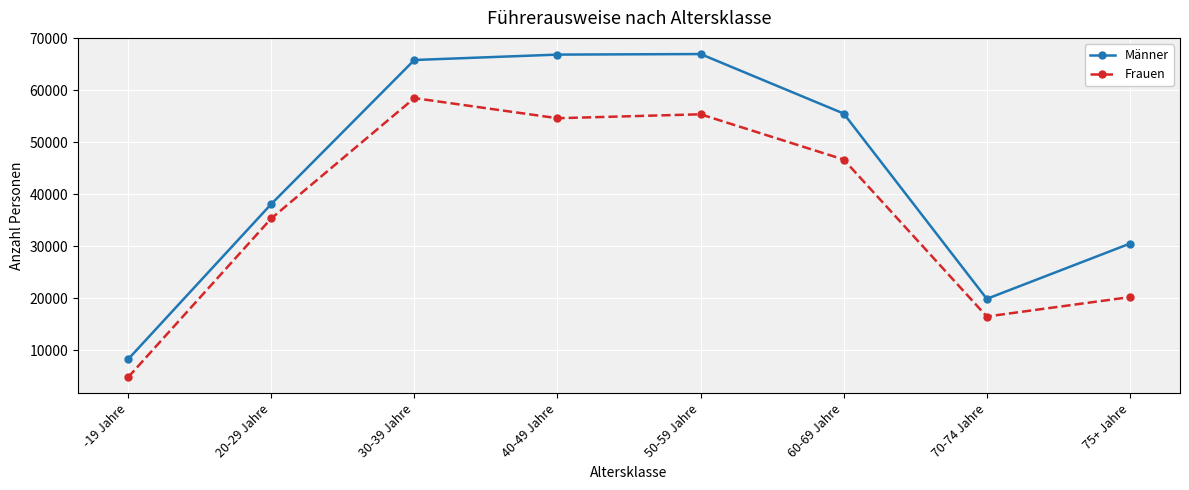

What is the value of the Frauen point at the 3rd from the left?

58453